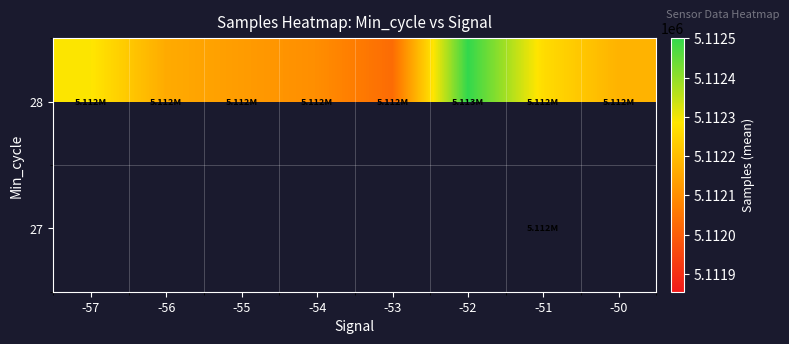

List the series in order of their peak value, highest first.

27, 28